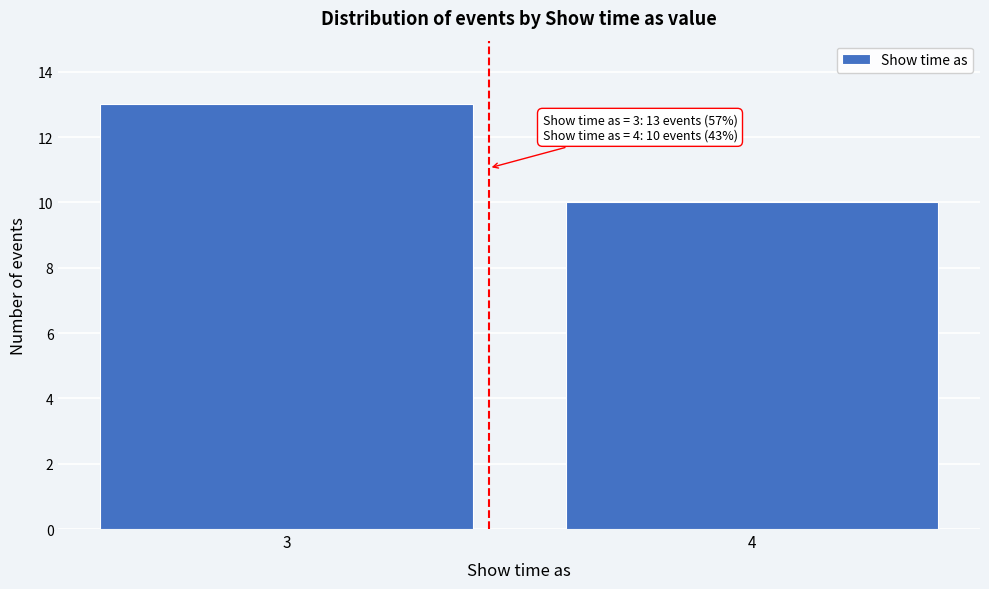

Reading left to right, list all the values displayed in this chart.

3=13	4=10